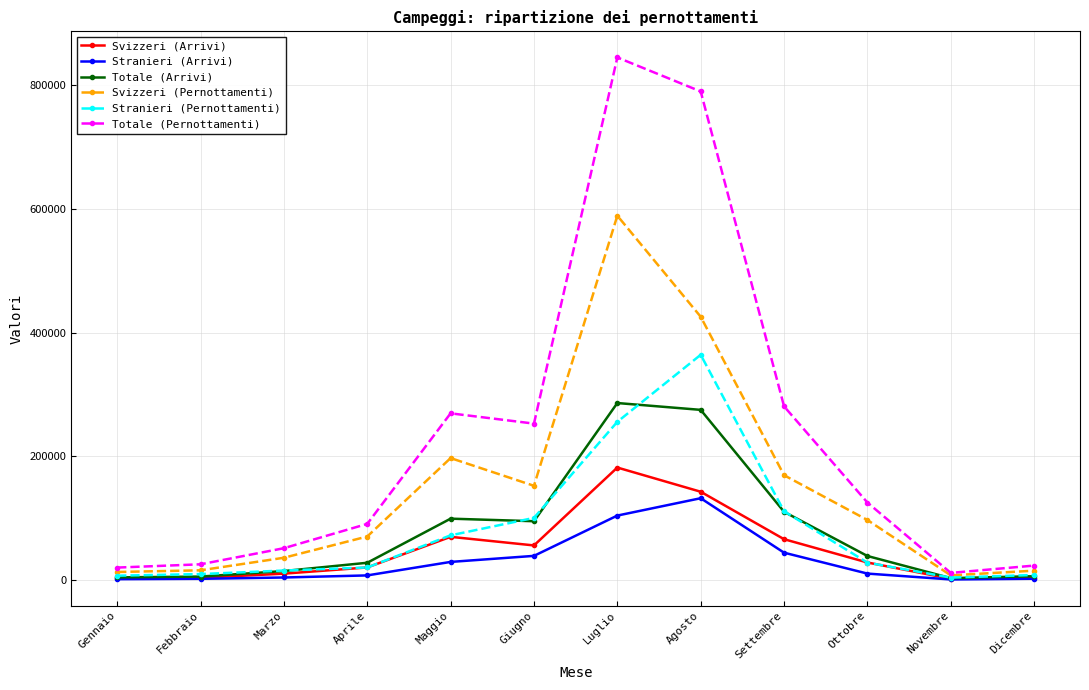

Is it true that Totale (Arrivi) equals 95146 at Giugno?

True